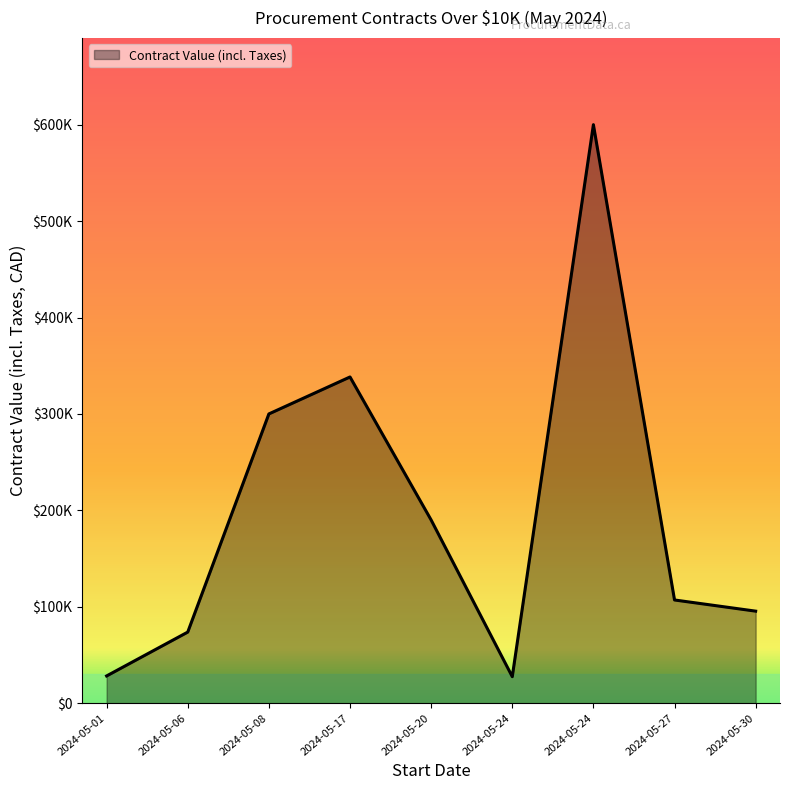

Rank the categories by value from highest to lowest.

2024-05-24, 2024-05-17, 2024-05-08, 2024-05-20, 2024-05-27, 2024-05-30, 2024-05-06, 2024-05-01, 2024-05-24